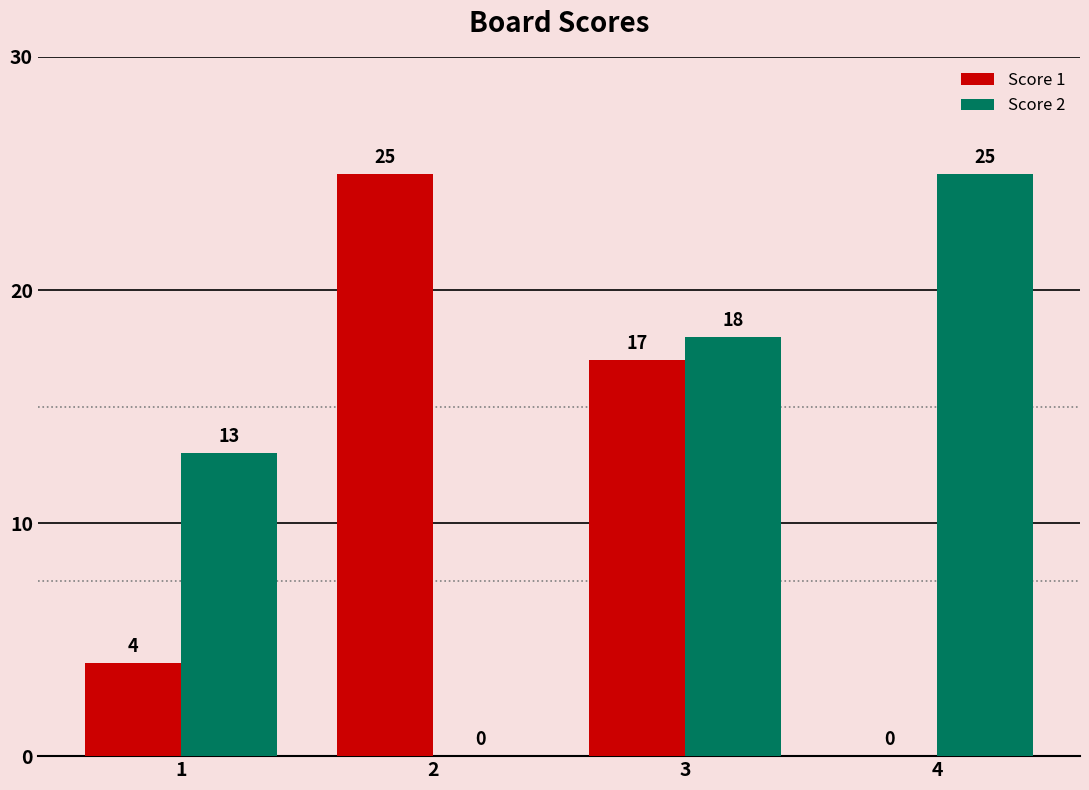

Are the bars horizontal?

No